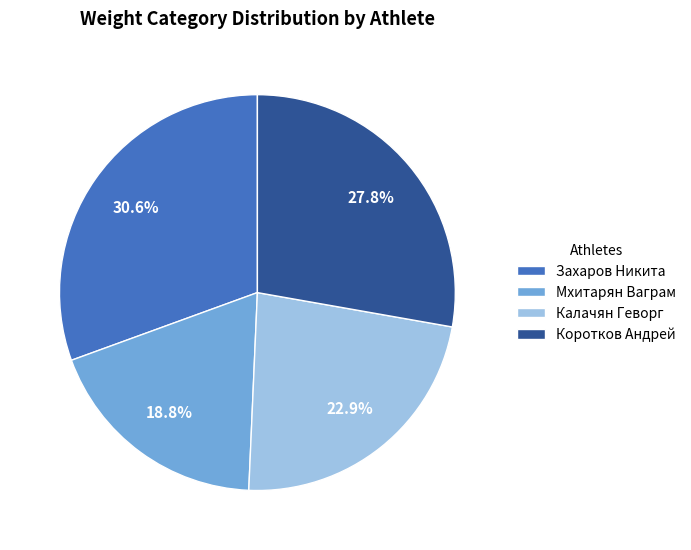

Which has a higher value, Коротков Андрей or Калачян Геворг?

Коротков Андрей